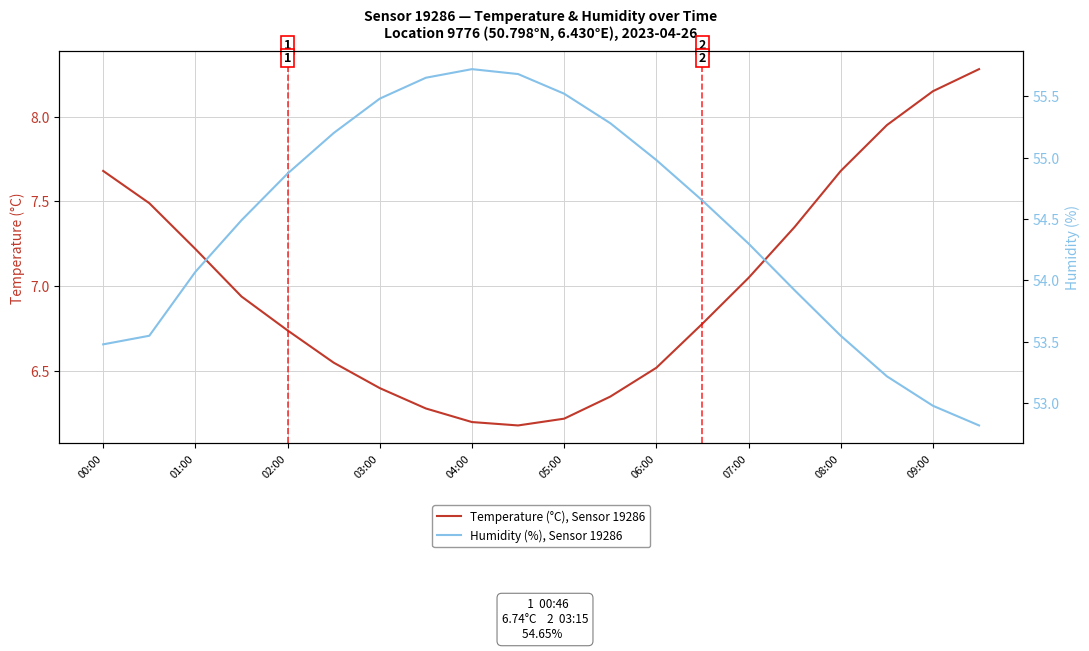

True or false: Temperature (°C), Sensor 19286 and Humidity (%), Sensor 19286 cross at least once.

False